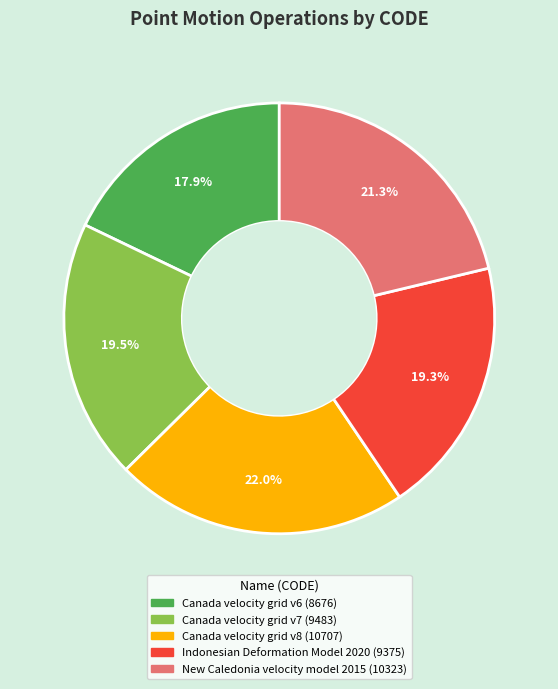

What percentage is the Canada velocity grid v8 slice, to the nearest percent?

22%